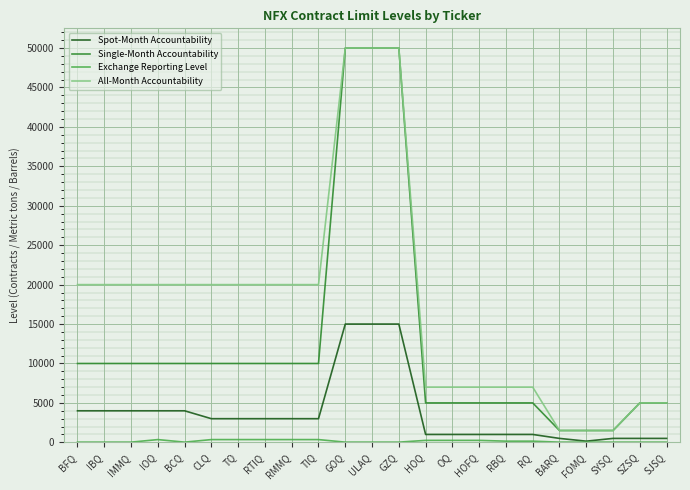

Is it true that Spot-Month Accountability equals 4699 at TQ?

False